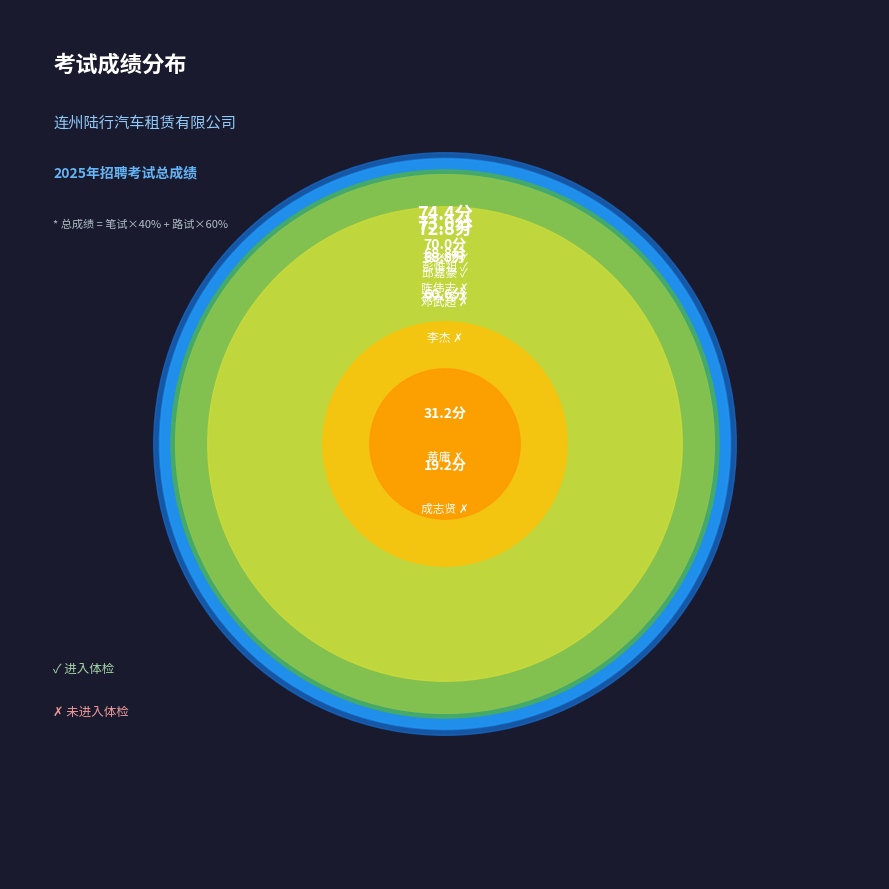

Rank the categories by value from lowest to highest.

成志贤, 黄庸, 李杰, 祝永锋, 邓武超, 陈伟志, 邱嘉豪, 彭惟祖, 王必成